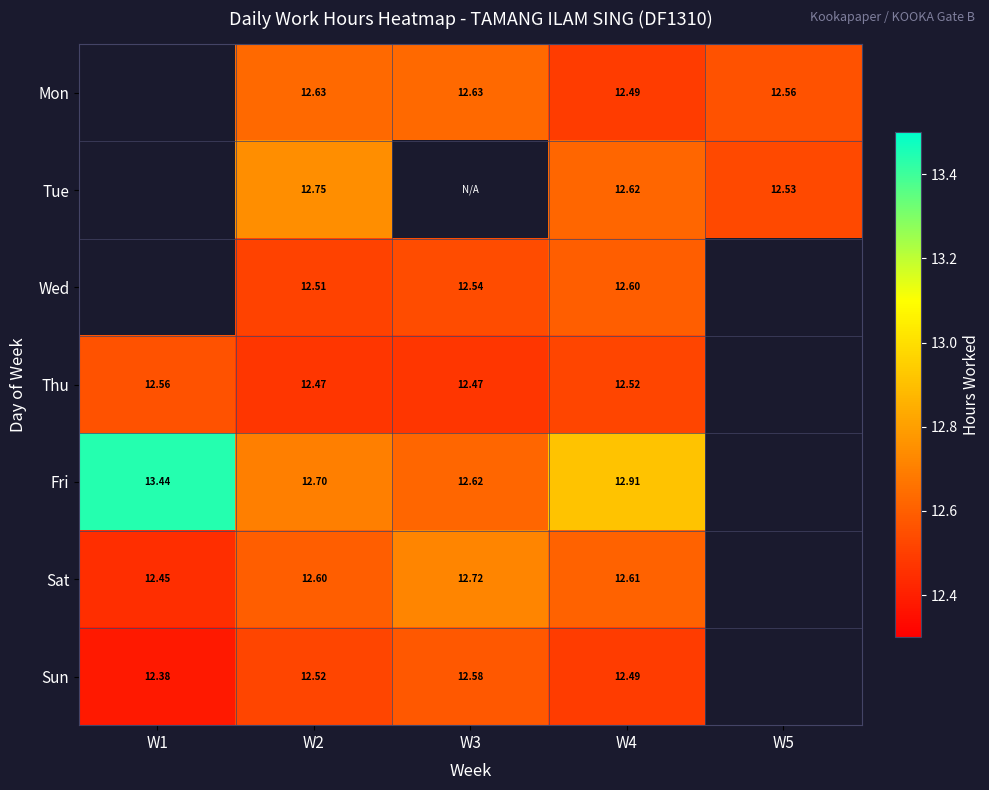

What is the greatest value displayed?

13.4